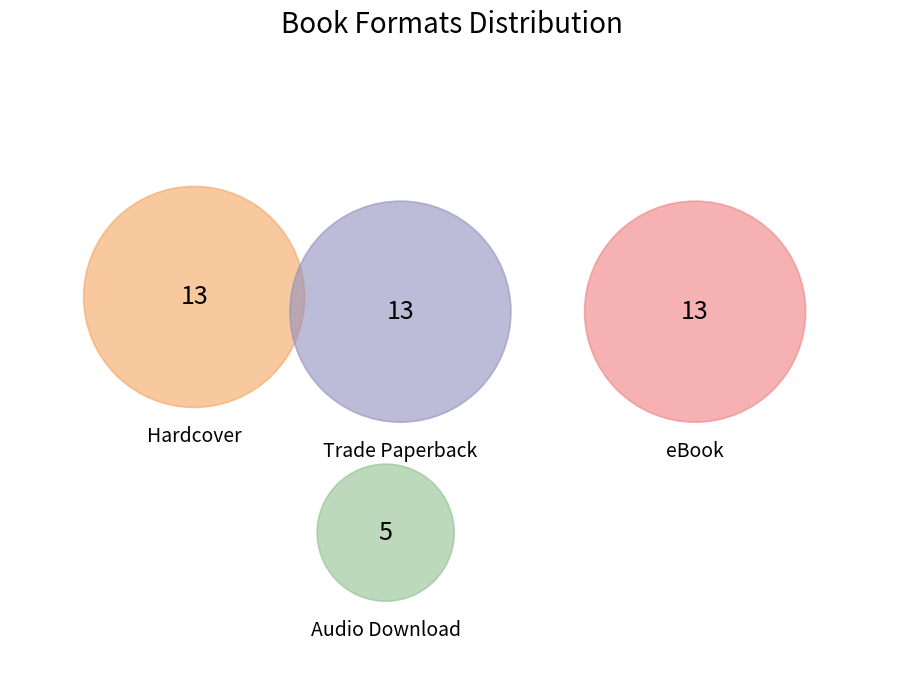

Which category has the biggest portion of the pie?

Hardcover